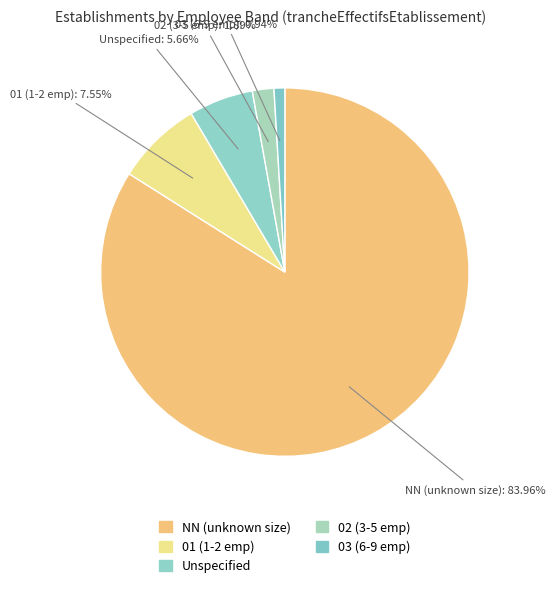

What is the largest slice in the pie chart?

NN (unknown size)